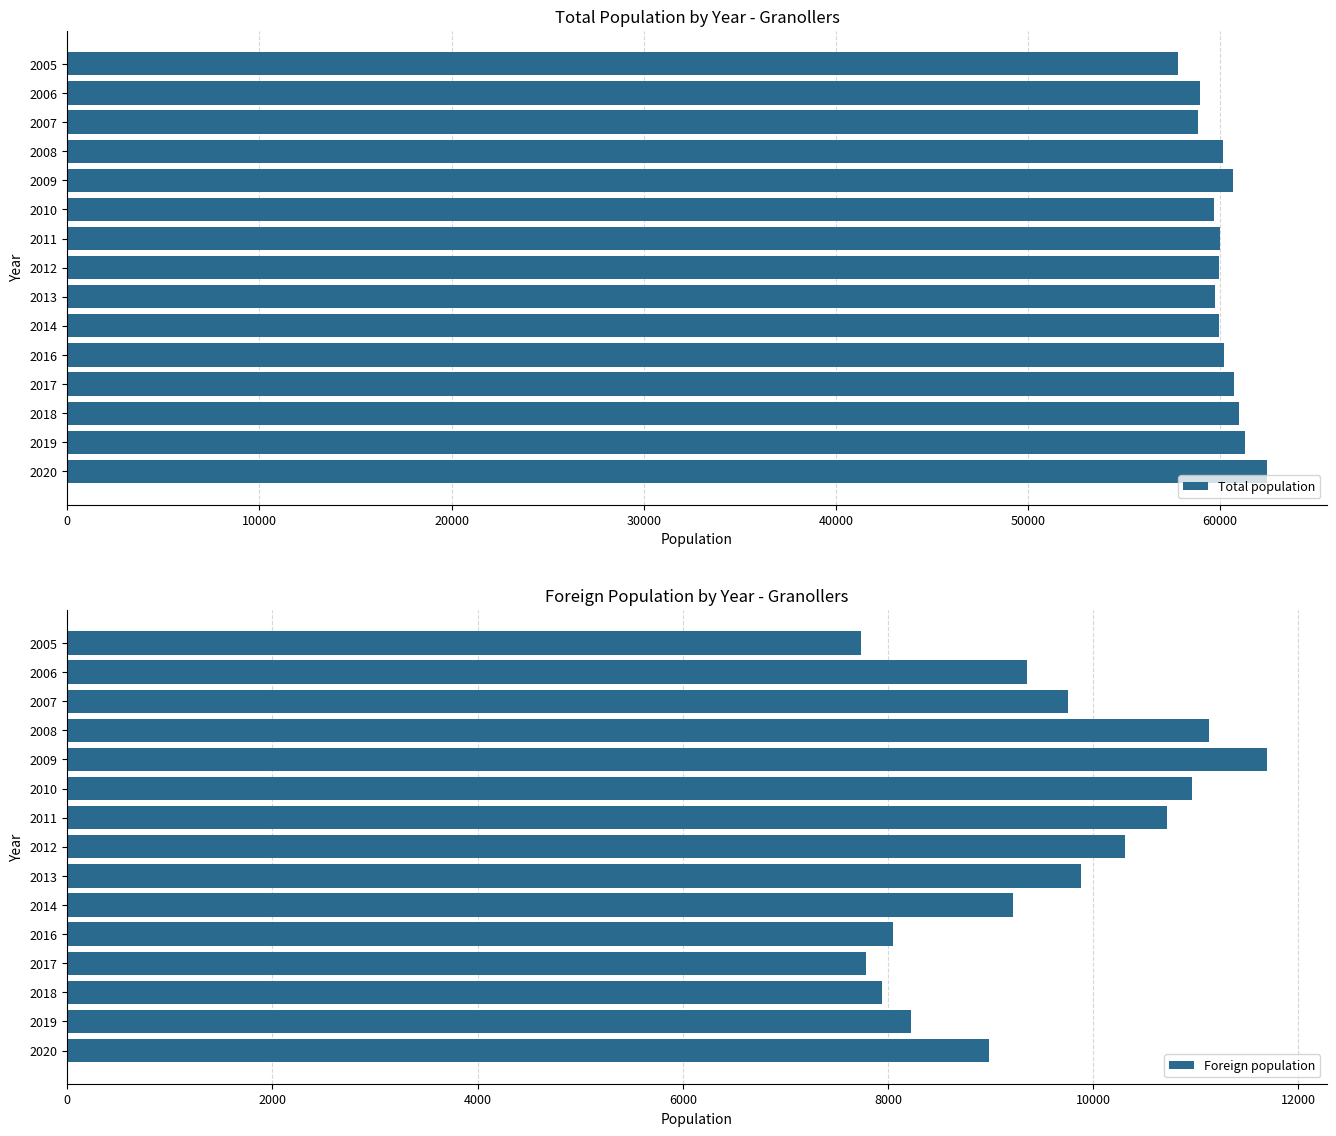

What is the value of the Foreign population bar at the 13th from the left?

9751